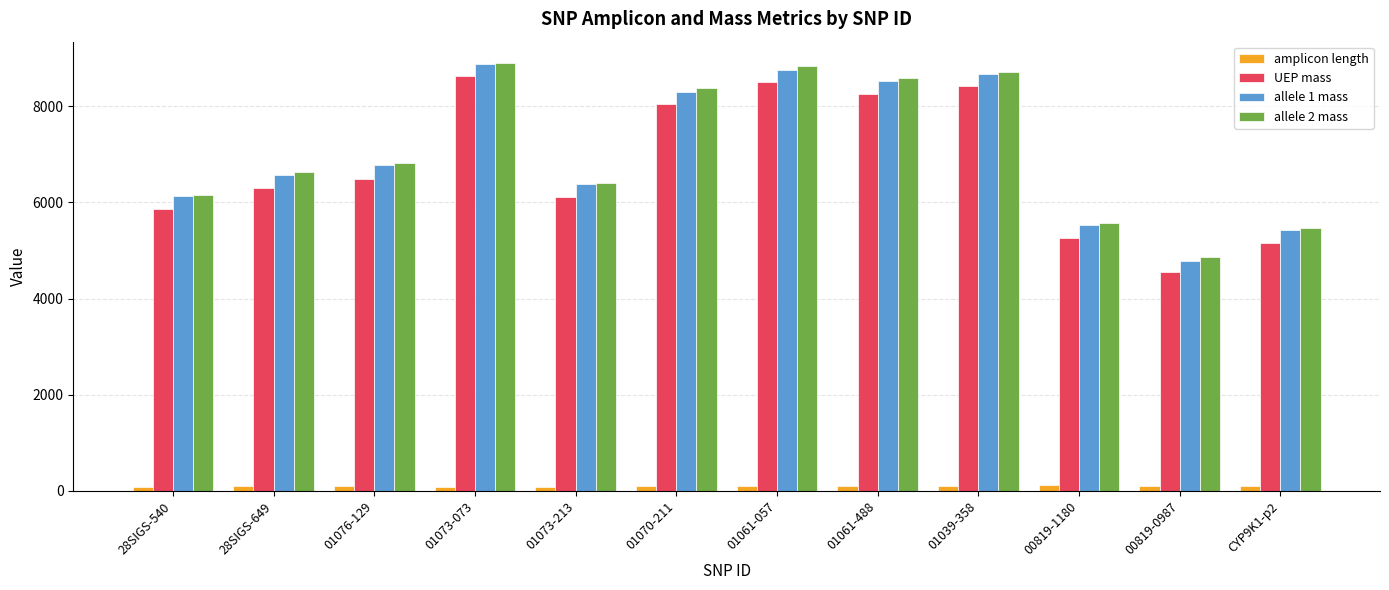

At how many categories does at least one series exceed 3828?

12